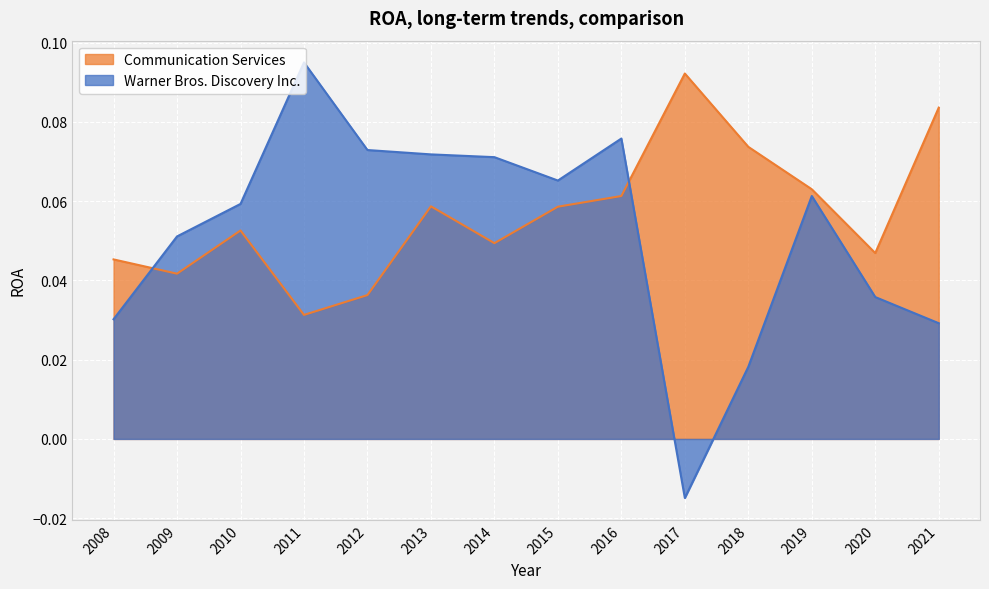

Which series ends up on top after the final intersection of Warner Bros. Discovery Inc. and Communication Services?

Communication Services